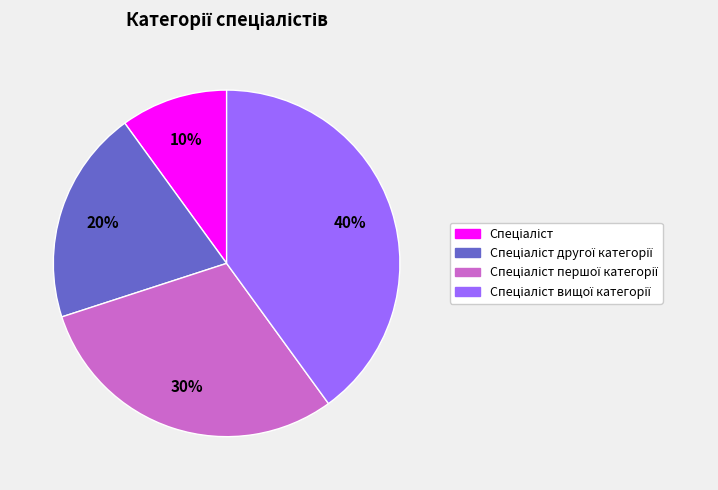

Is there a majority slice in this chart?

No